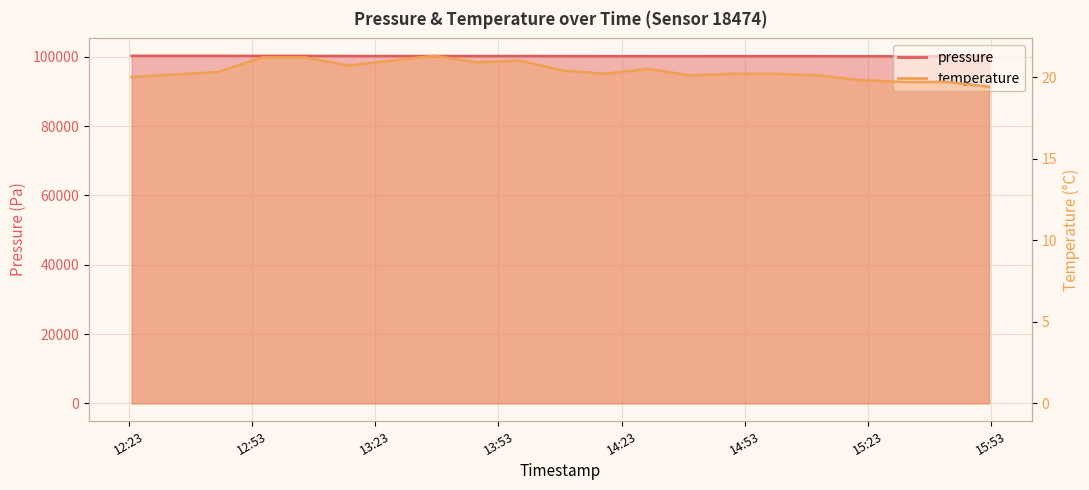

What is the approximate value of pressure at 2022-09-14T15:00:36?

100182.0